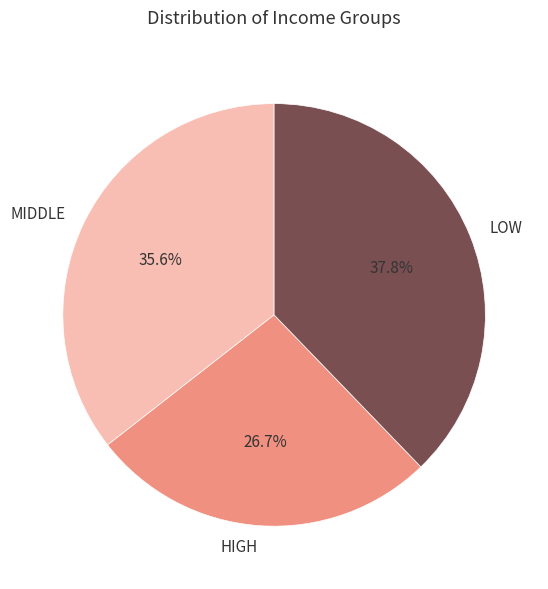

Rank the categories by value from lowest to highest.

HIGH, MIDDLE, LOW